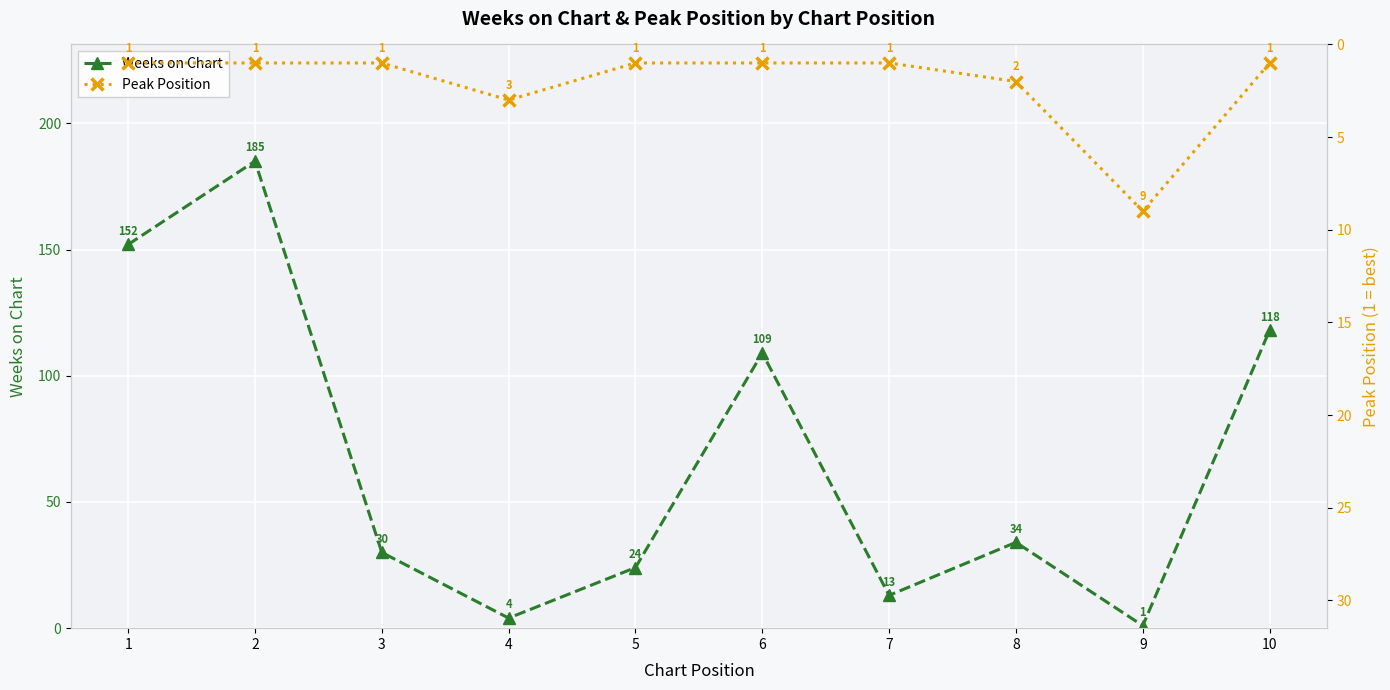

How many lines are shown in the chart?

2